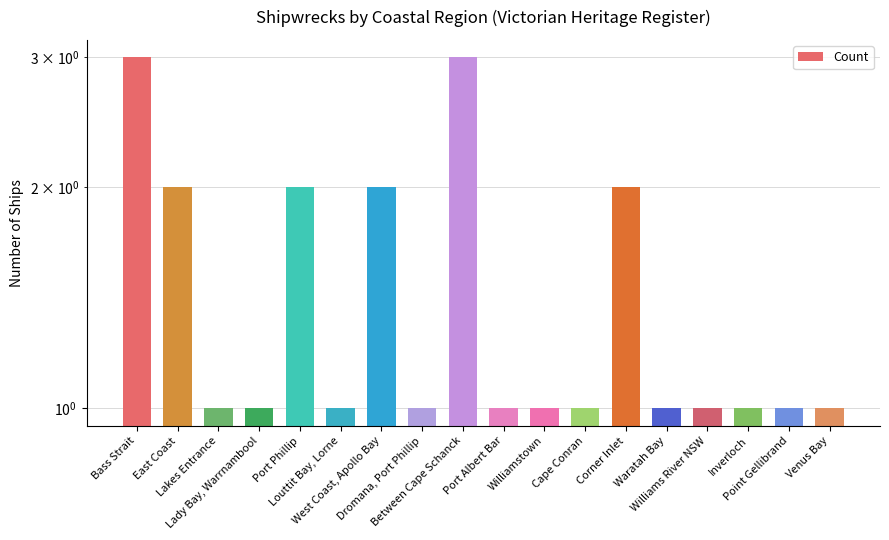

List the labels in order of value, smallest first.

Lakes Entrance, Lady Bay, Warrnambool, Louttit Bay, Lorne, Dromana, Port Phillip, Port Albert Bar, Williamstown, Cape Conran, Waratah Bay, Williams River NSW, Inverloch, Point Gellibrand, Venus Bay, East Coast, Port Phillip, West Coast, Apollo Bay, Corner Inlet, Bass Strait, Between Cape Schanck